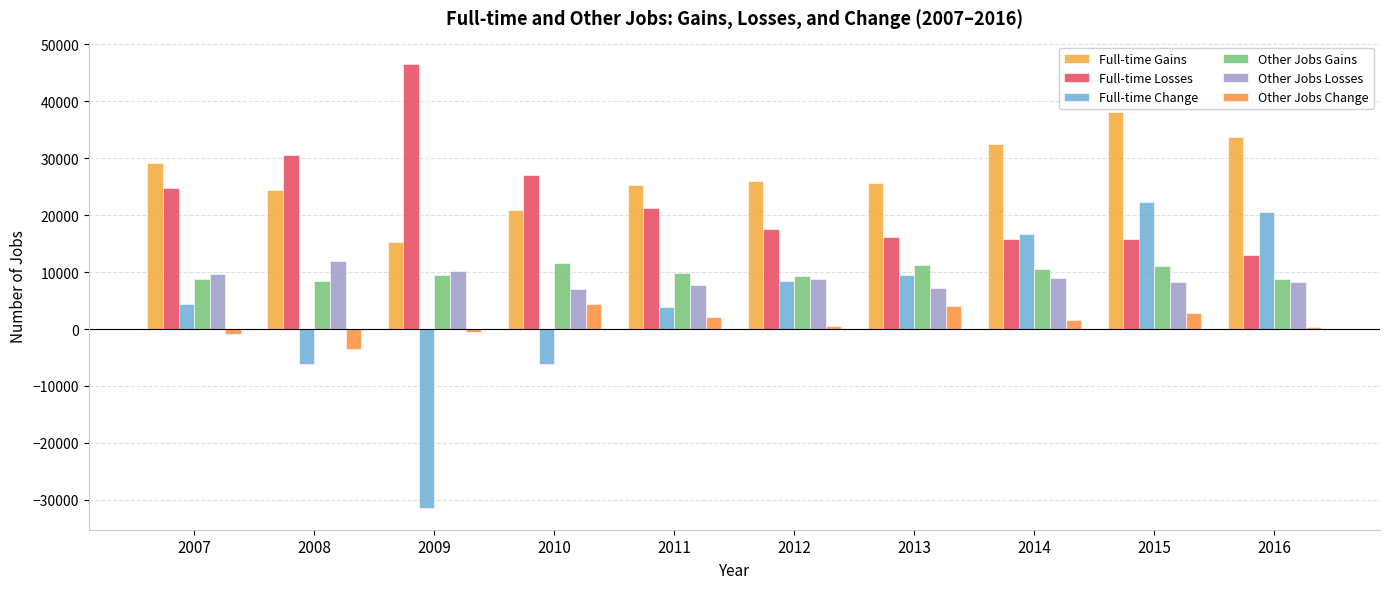

How many bars are there in total?

60